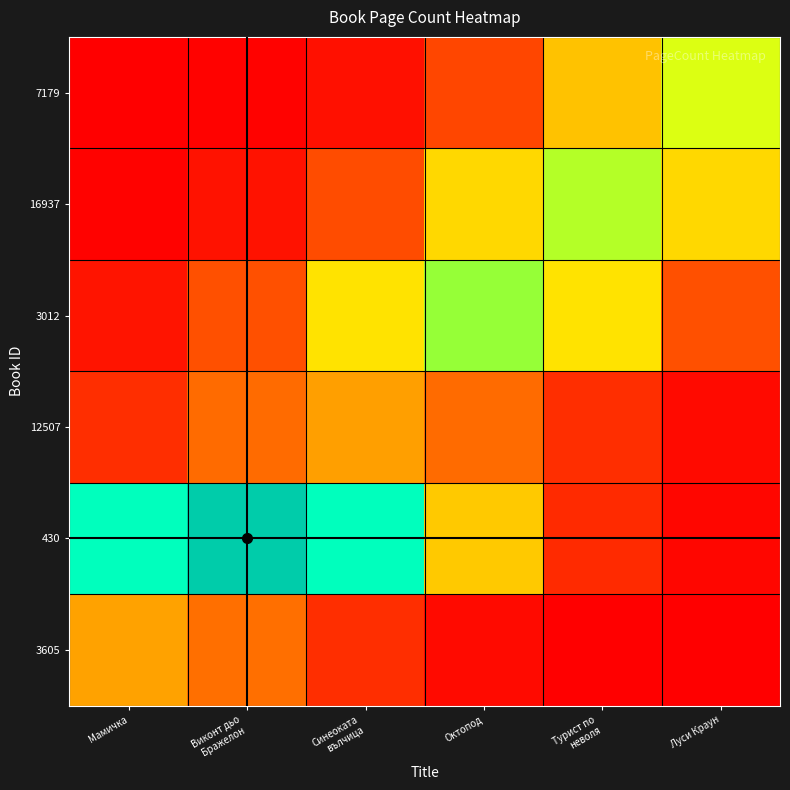

At how many categories does at least one series exceed 45?

6